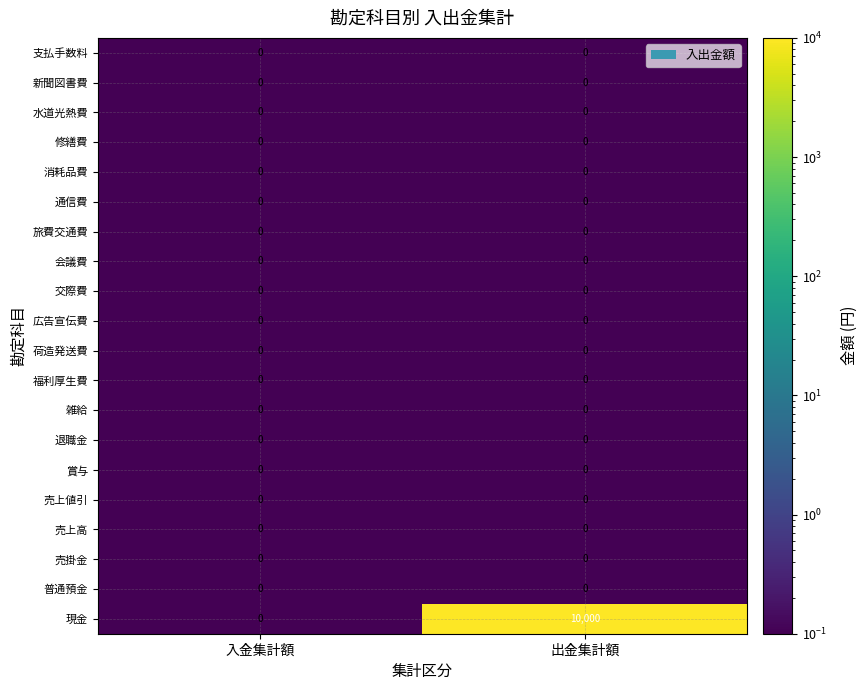

The value of 消耗品費 at 入金集計額 is 0. True or false?

True